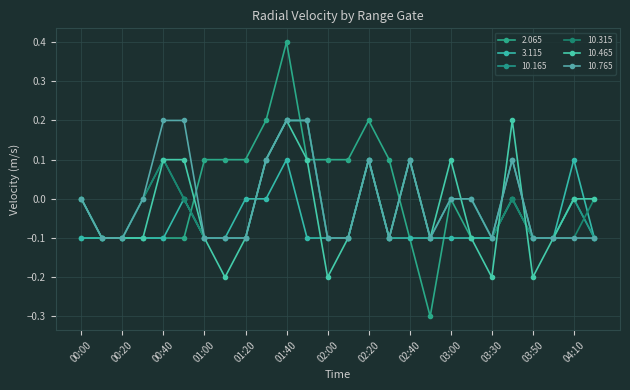

How many series are shown in this chart?

6